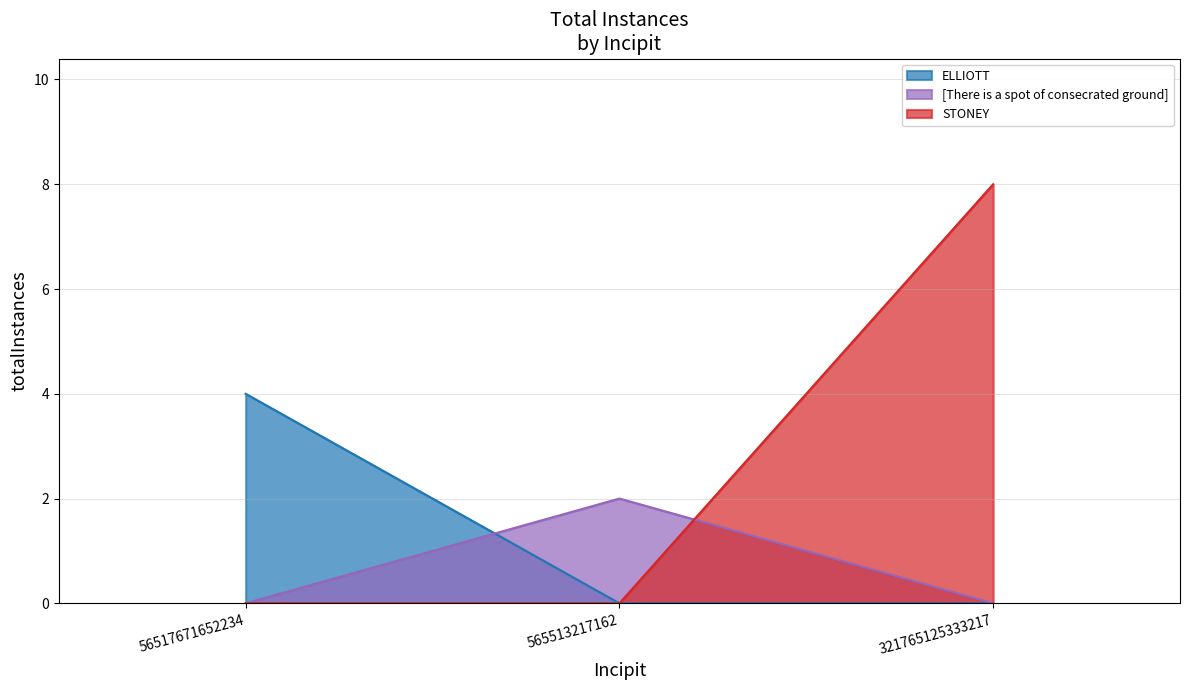

What is the ratio of the value at 321765125333217 to the value at 565513217162?

4.0